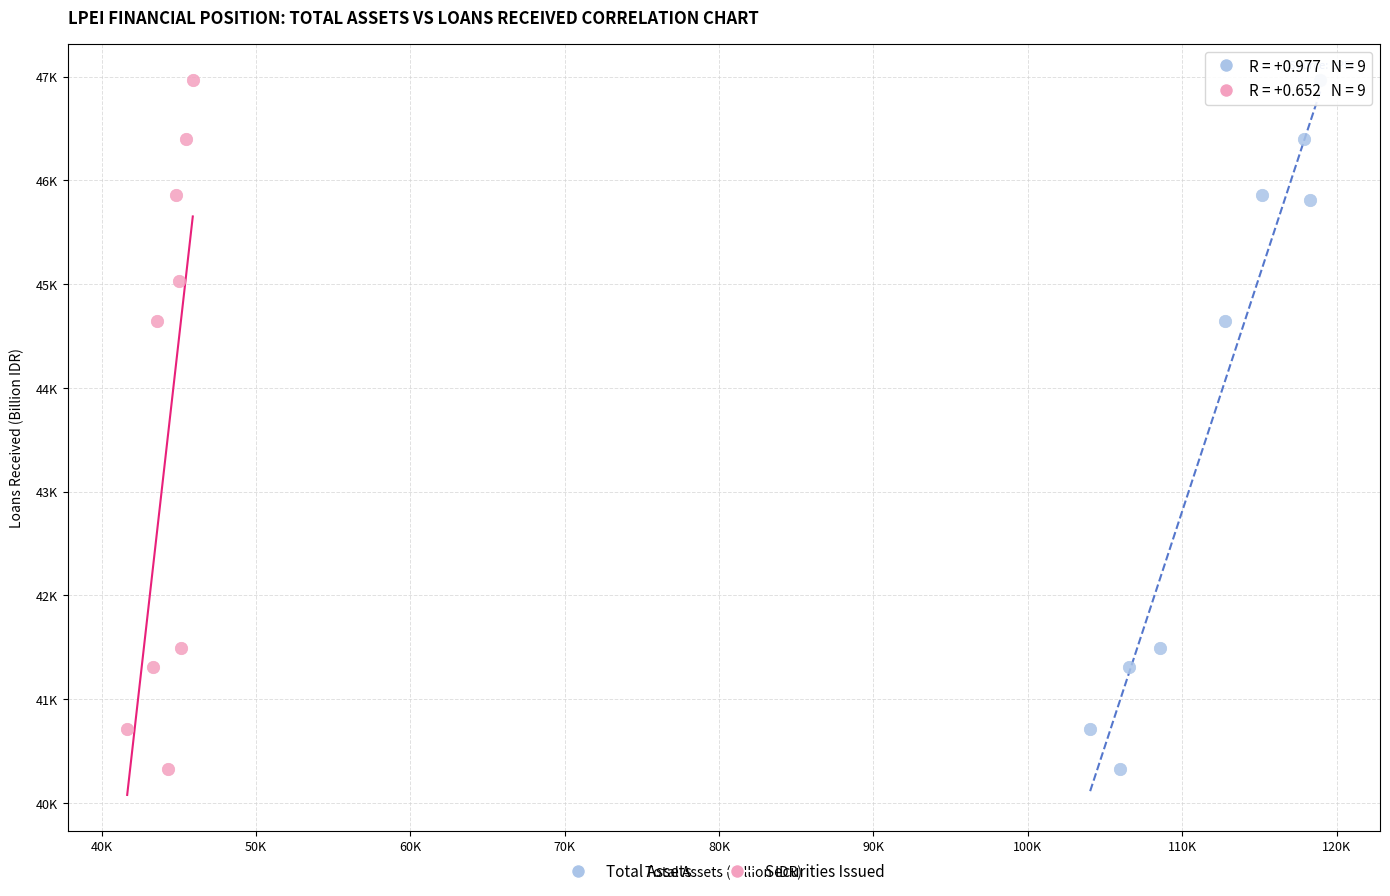

What are all the series names shown in the legend?

Total Assets, Securities Issued